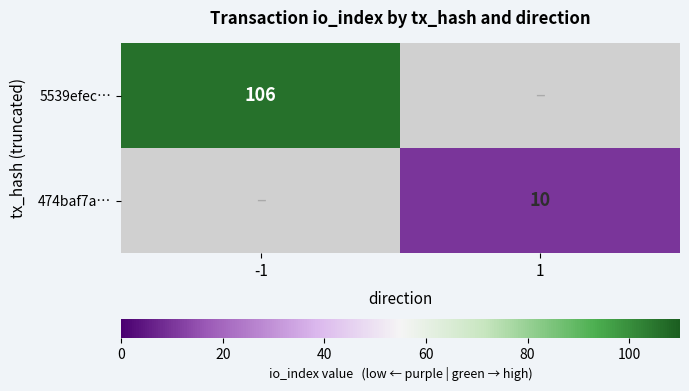

True or false: 5539efec… has a value of 106 at -1.

True